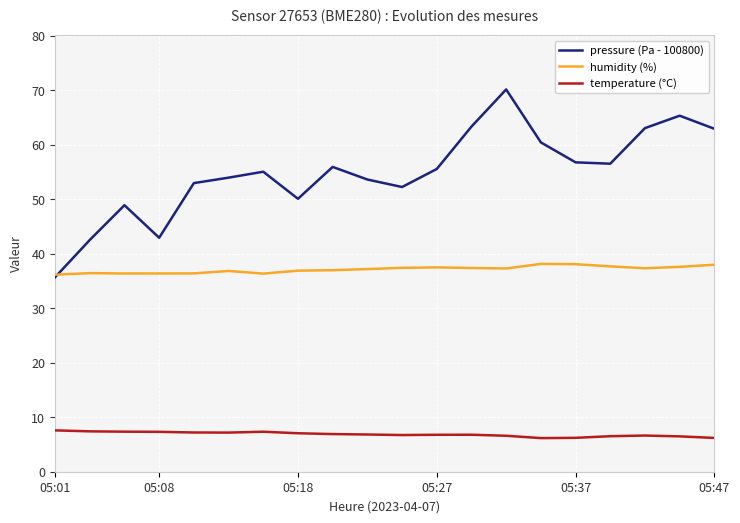

Which series has the largest total across all categories?

pressure (Pa - 100800)